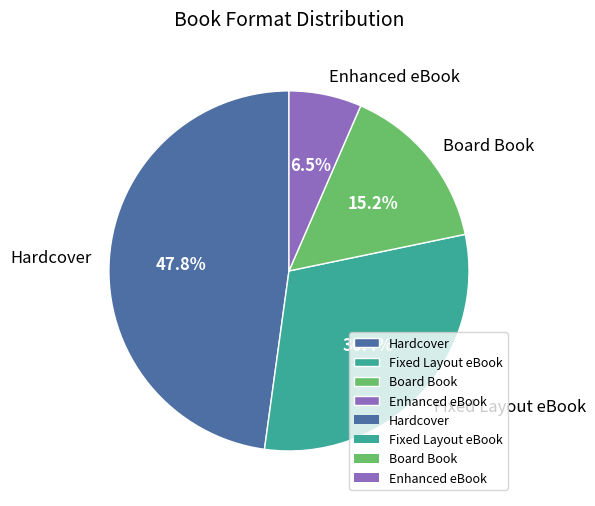

Is there any slice that represents more than half of the pie?

No